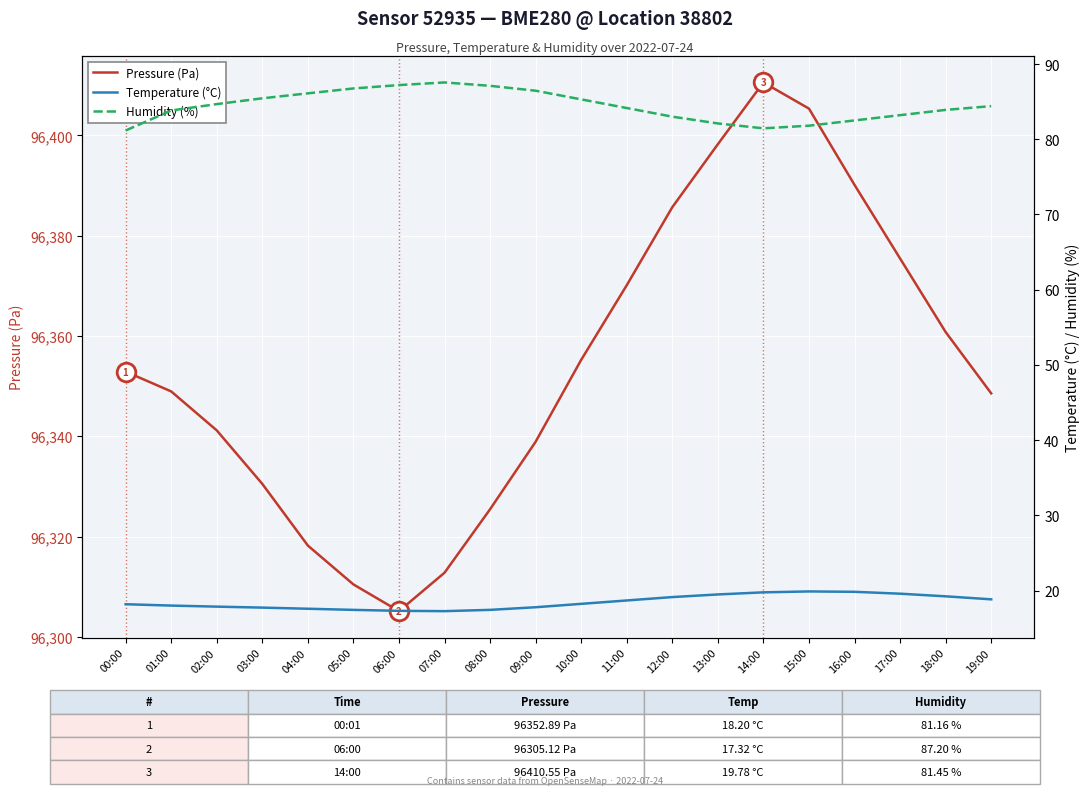

At which category is the sum across all series the highest?

14:00